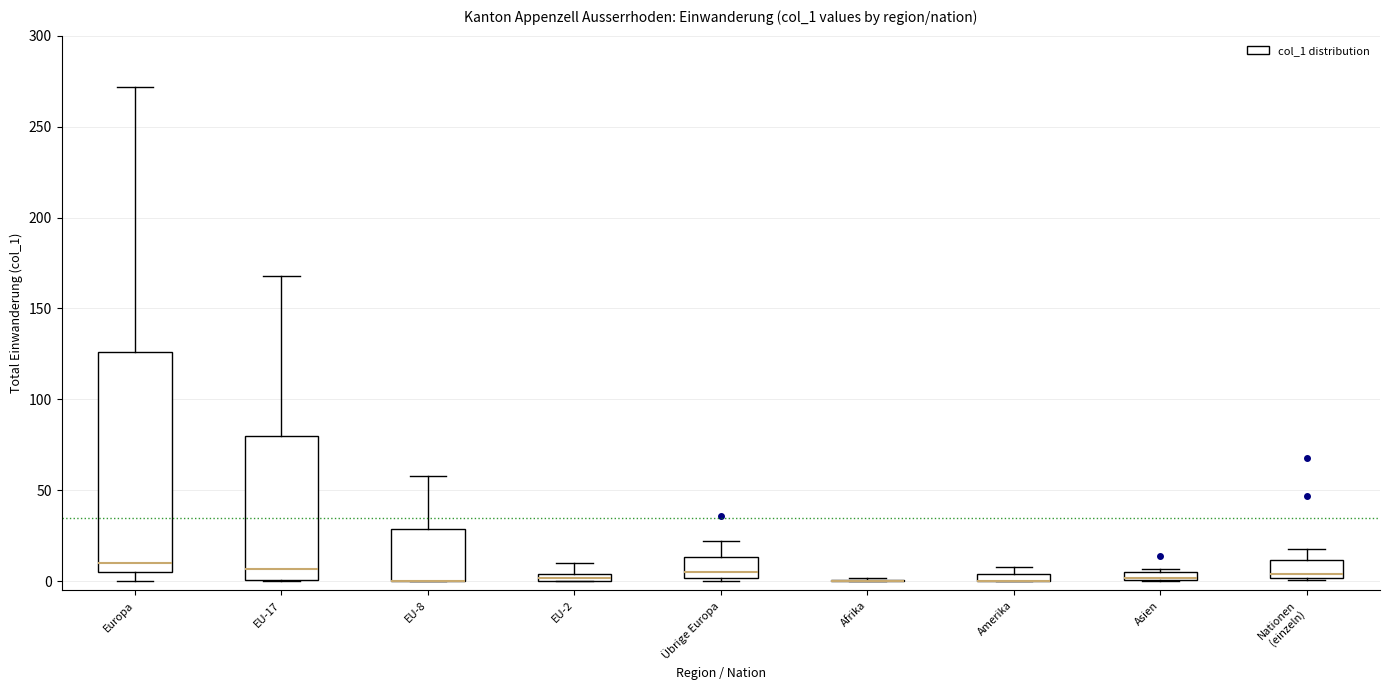

Comparing the boxes themselves (not the whiskers), which one is the tallest?

Europa